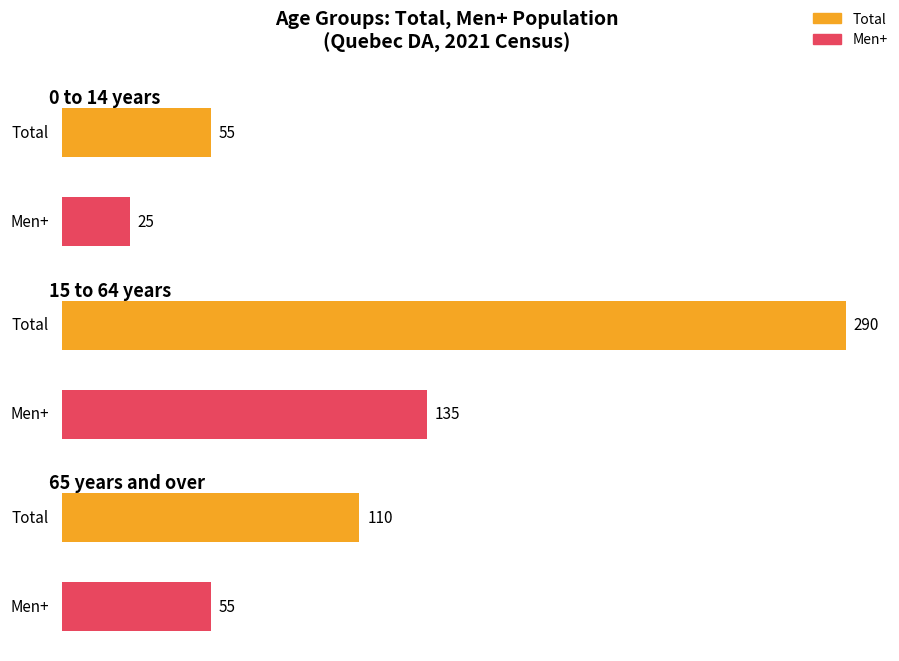

Is the value of Women+ at 65 years and over greater than the value of Men+ at 65 years and over?

No